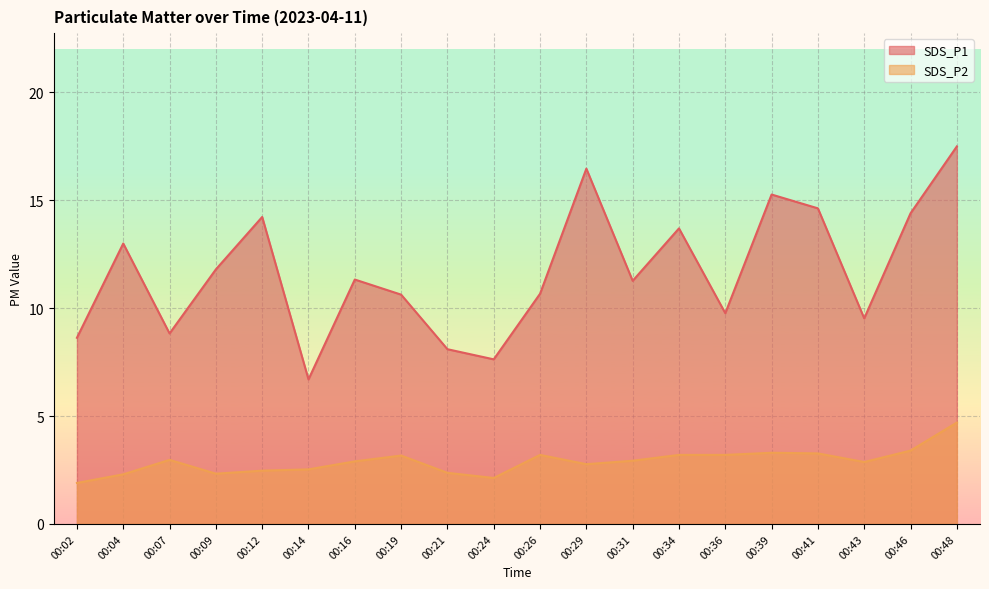

Which has a higher value, 00:16 or 00:34?

00:34